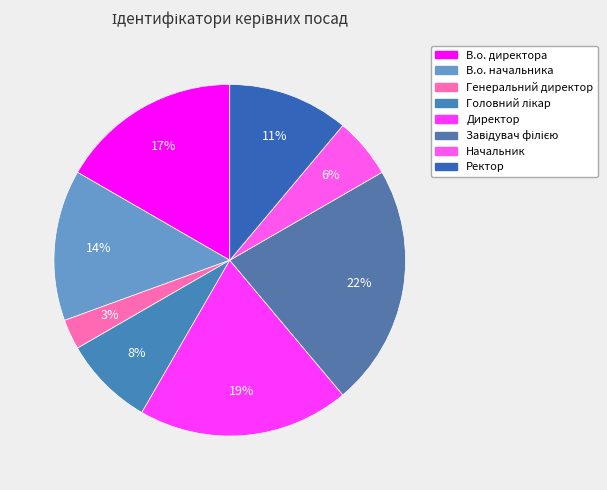

Combined, do Начальник and Директор account for over 50%?

No